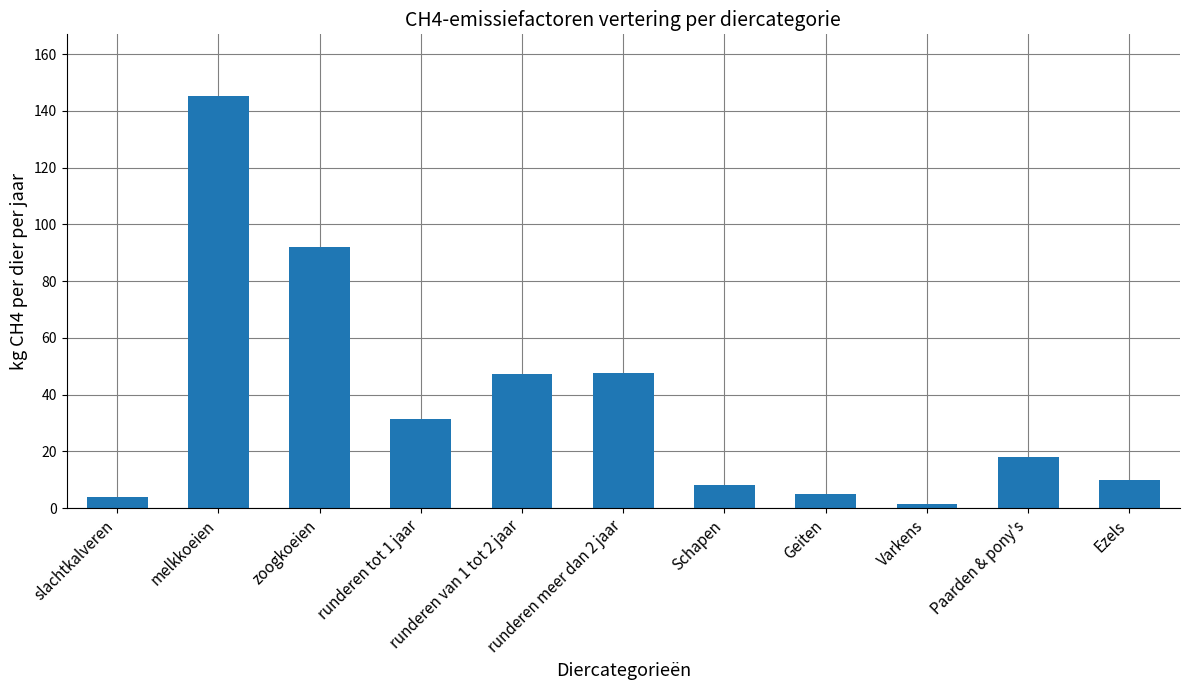

How many bars are there in total?

11